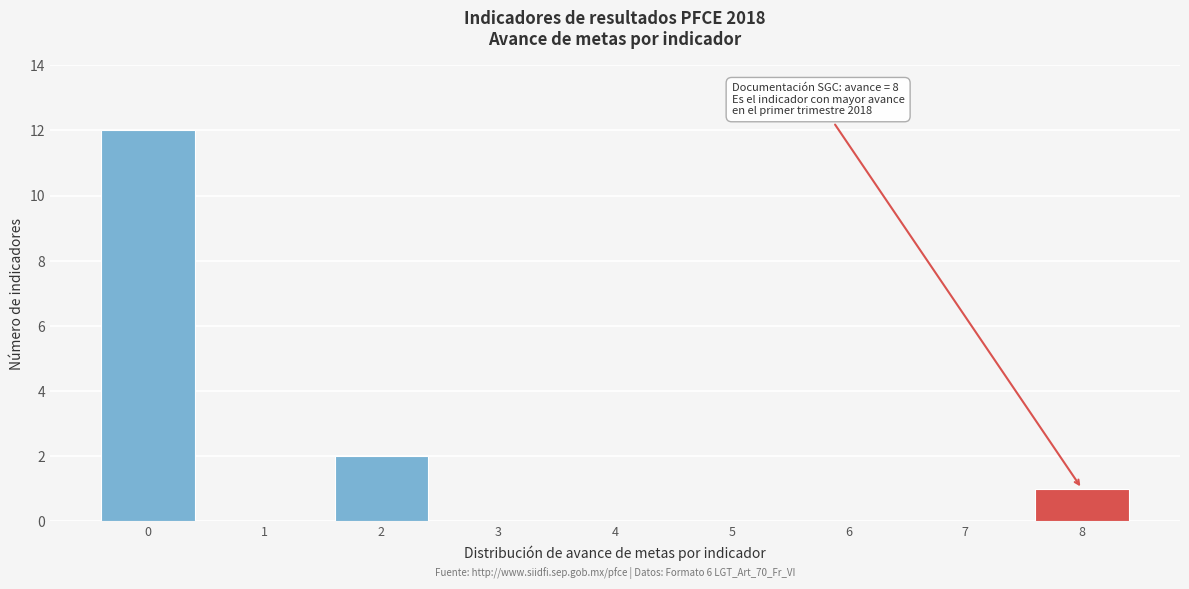

Reading left to right, list all the values displayed in this chart.

0=12	1=0	2=2	3=0	4=0	5=0	6=0	7=0	8=1